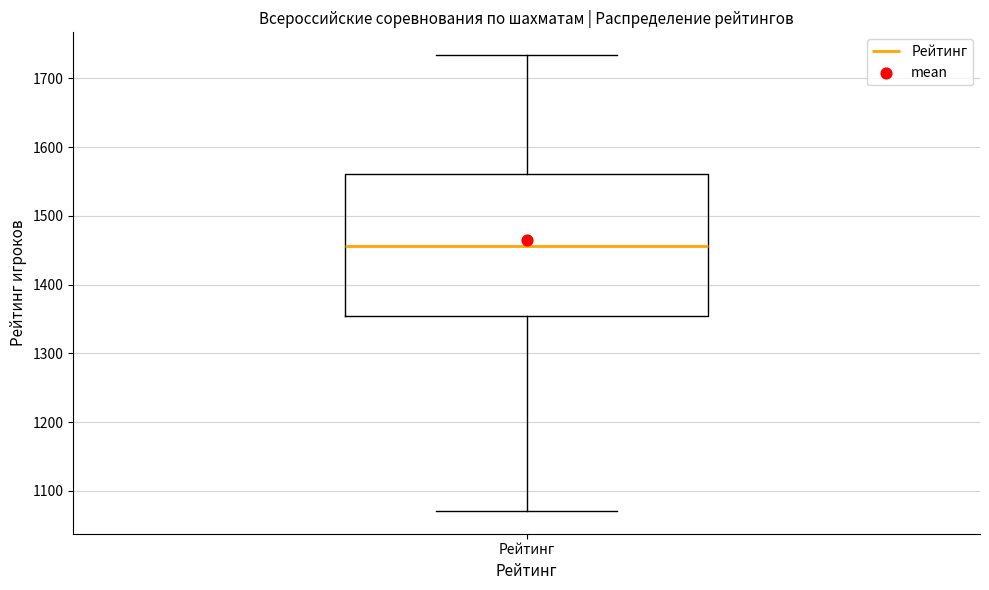

Read this box plot against the y-axis: the position of the median line, the range covered by the box, and the ends of both whiskers. The values are not printed on the chart, so give them approximately, as read against the axis.

median 1460, box 1360 to 1560, whiskers 1070 to 1730